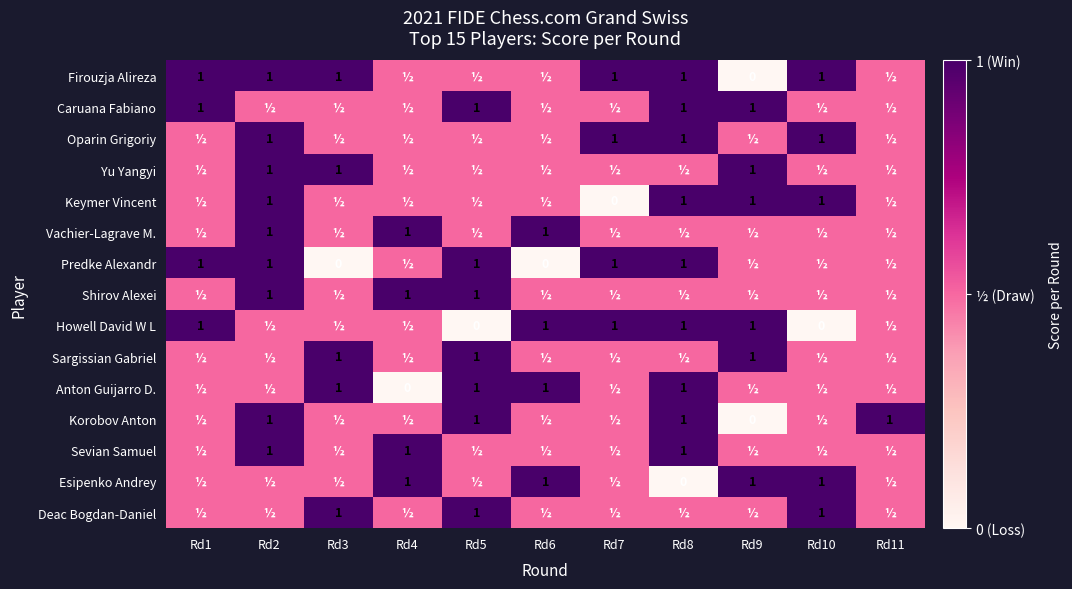

At which category is the sum across all series the highest?

Rd2